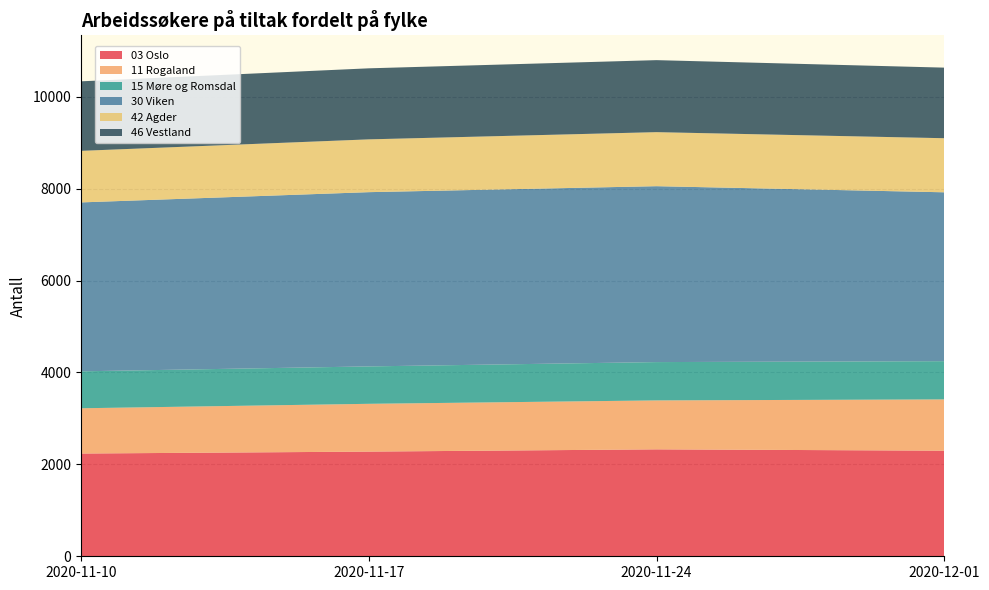

Reading left to right, list all the values displayed in this chart.

03 Oslo: 2236	2278	2327	2298
11 Rogaland: 985	1040	1065	1116
15 Møre og Romsdal: 804	814	834	832
30 Viken: 3676	3792	3828	3675
42 Agder: 1122	1149	1176	1177
46 Vestland: 1513	1546	1567	1536